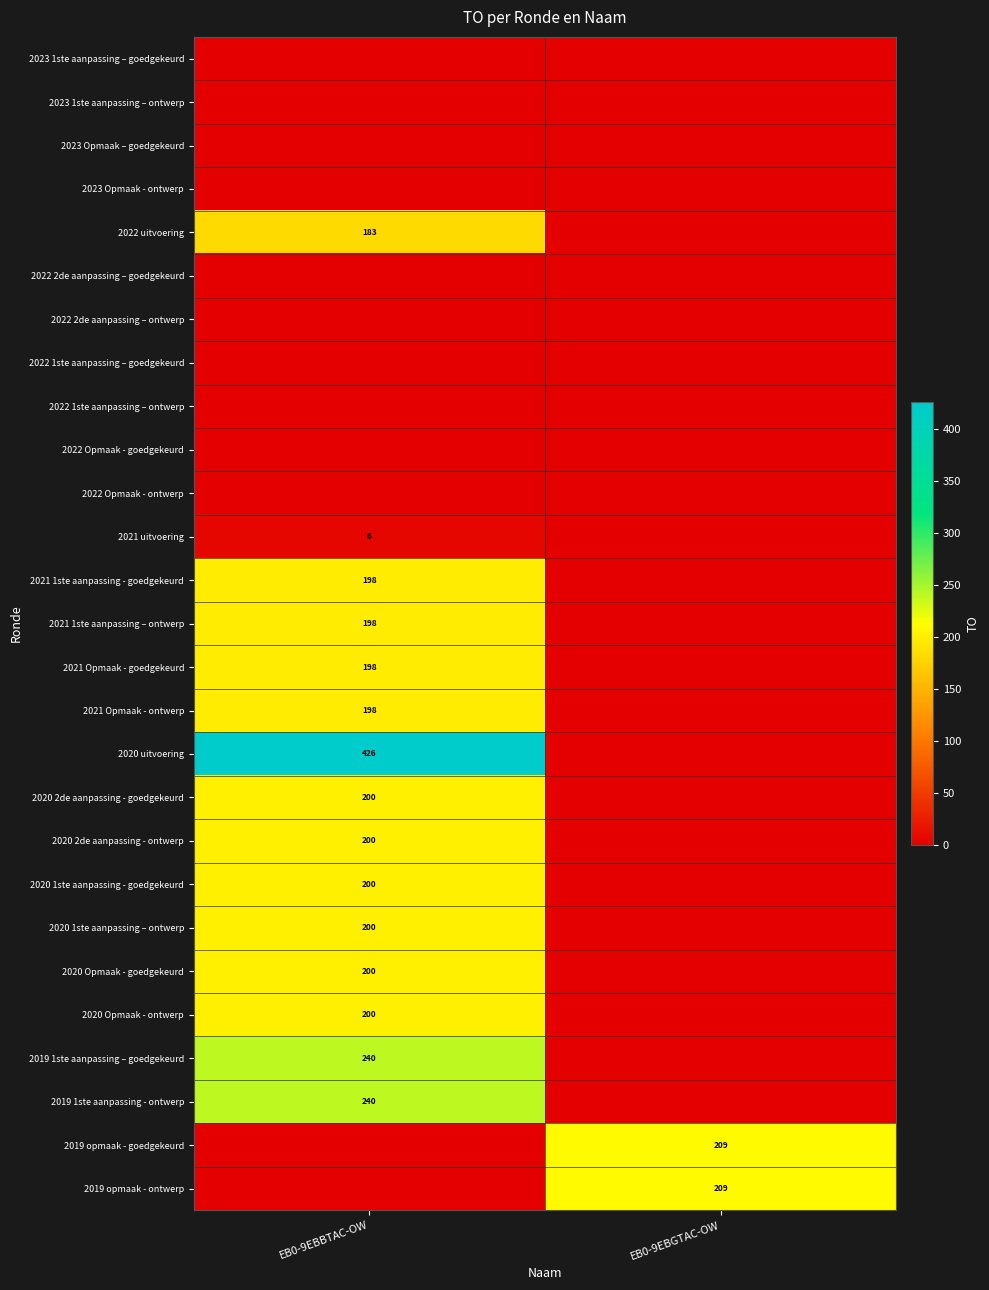

Is it true that 2020 Opmaak - goedgekeurd equals 56 at EB0-9EBBTAC-OW?

False